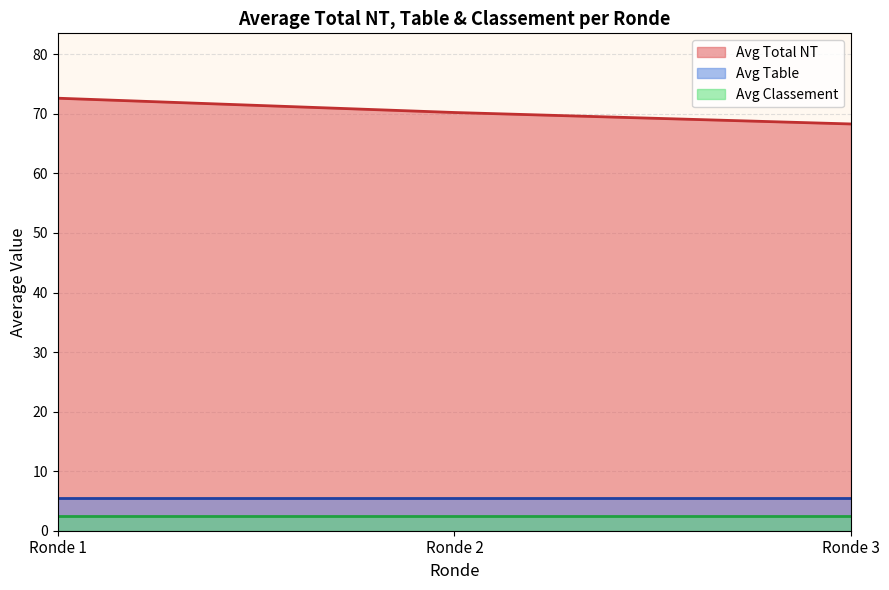

Which series changed the most between Ronde 1 and Ronde 3?

Avg Total NT